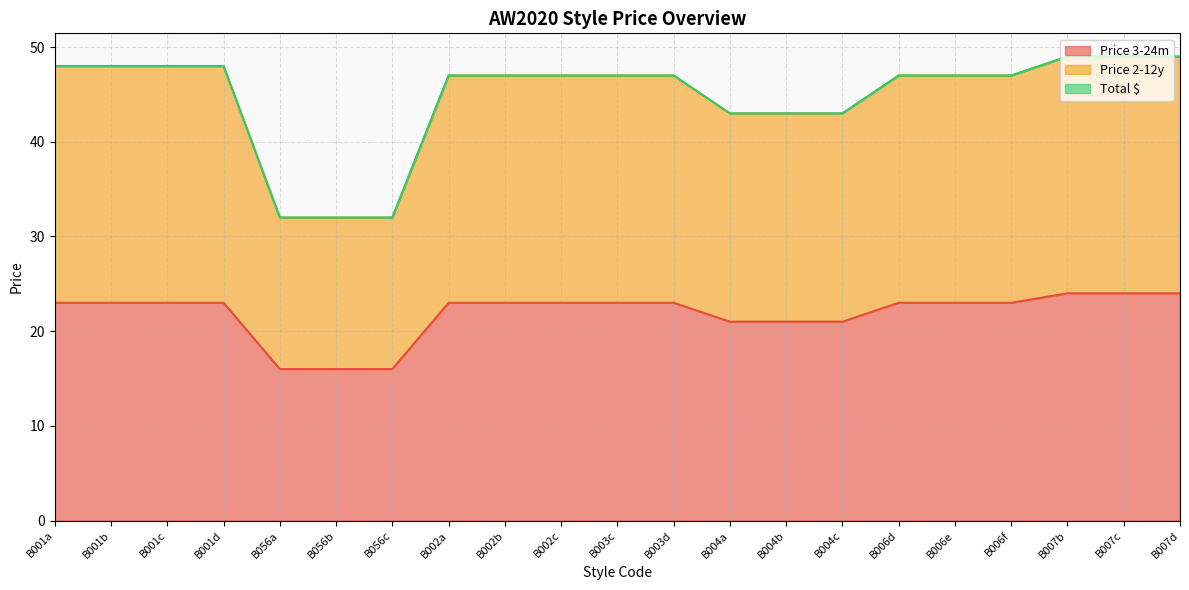

True or false: Price 3-24m has a value of 24 at B007c.

True